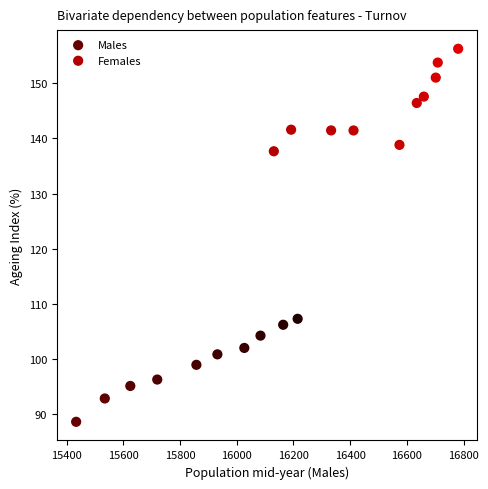

Which series has the widest spread of Y values?

Males